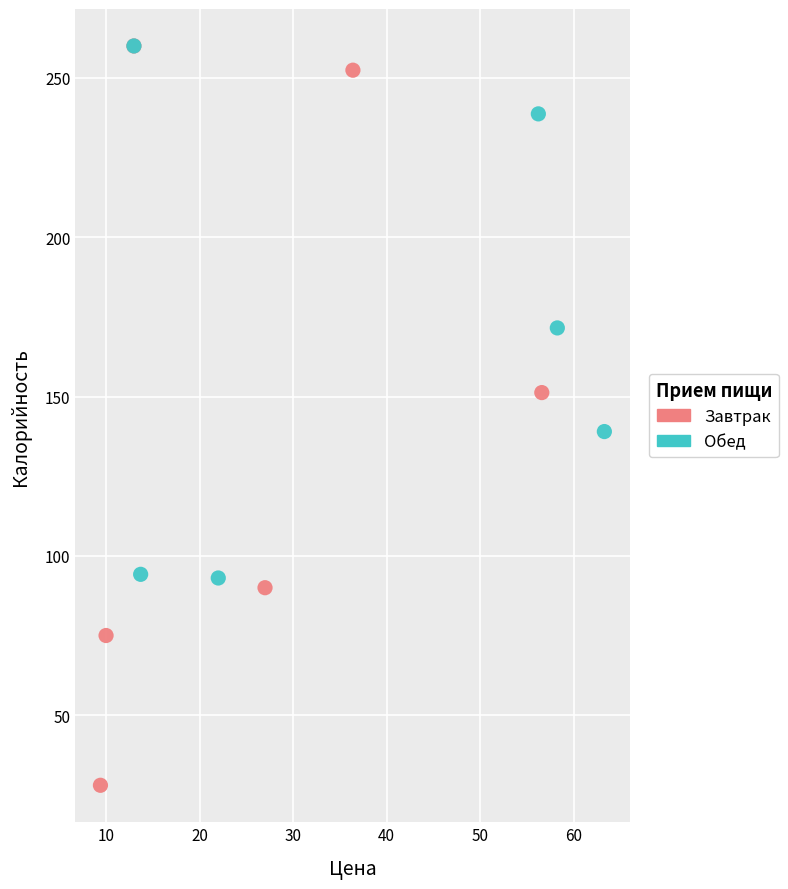

Which series reaches the minimum Y coordinate?

Завтрак